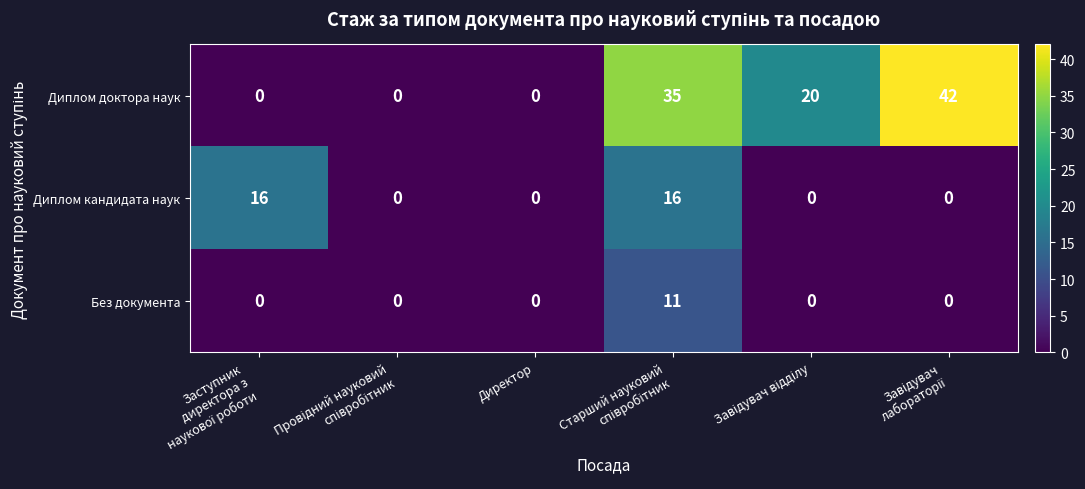

Rank the series by their maximum value, from lowest to highest.

Без документа, Диплом кандидата наук, Диплом доктора наук